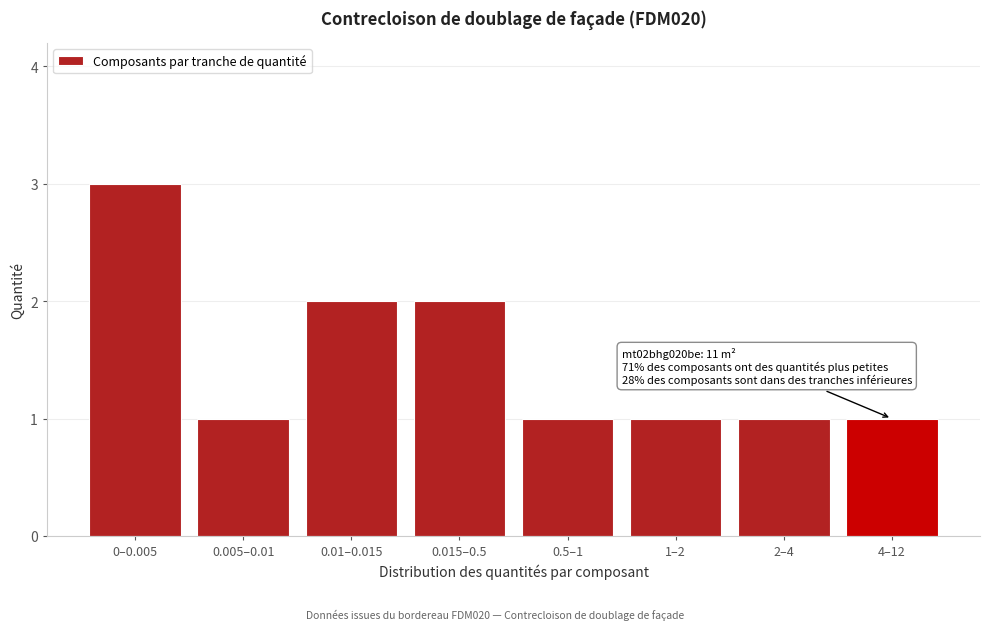

Reading left to right, extract all data points from this chart.

0–0.005=3	0.005–0.01=1	0.01–0.015=2	0.015–0.5=2	0.5–1=1	1–2=1	2–4=1	4–12=1